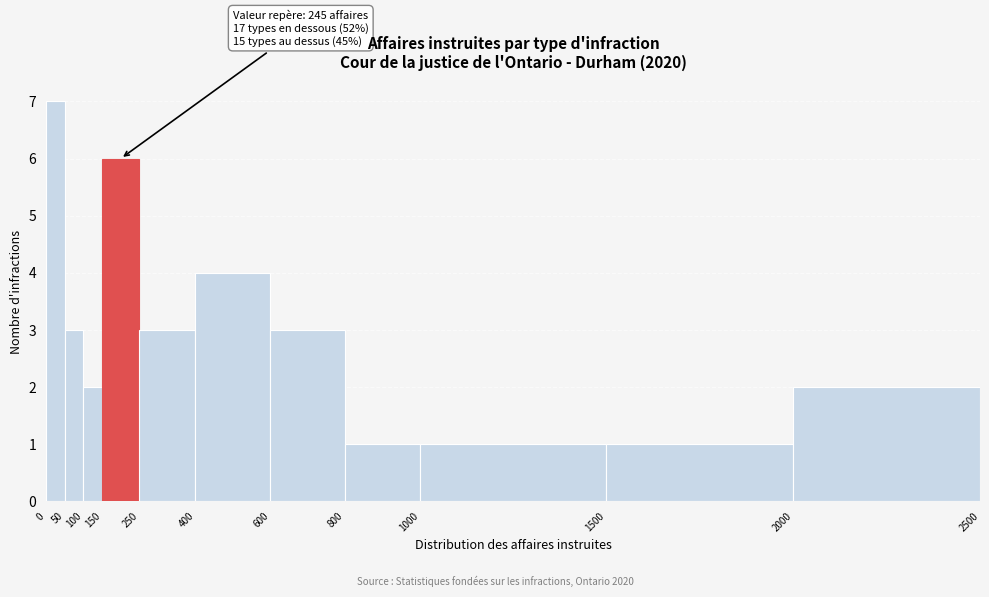

Which range on the x-axis has the tallest bar?

0 to 50